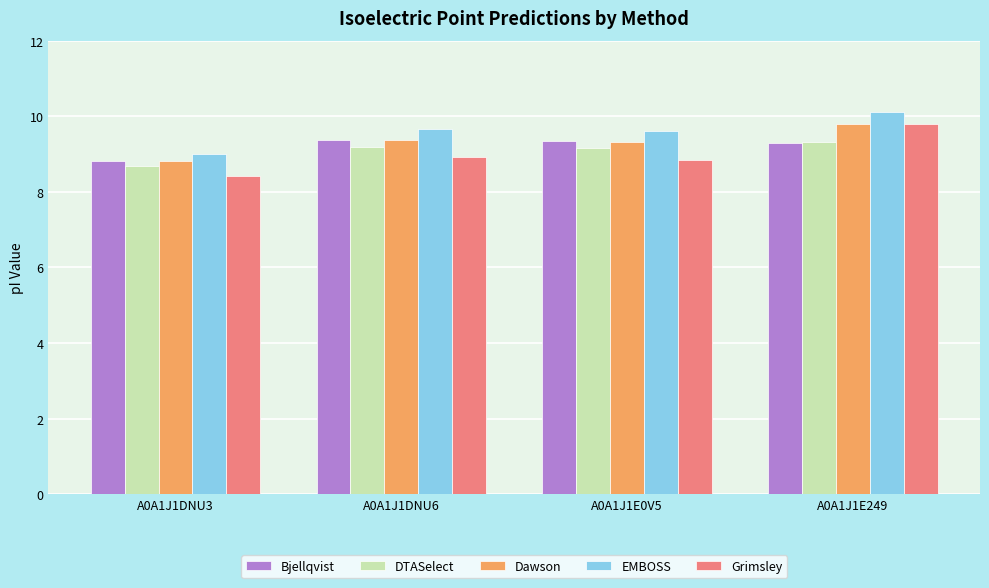

How many groups of bars are there?

4